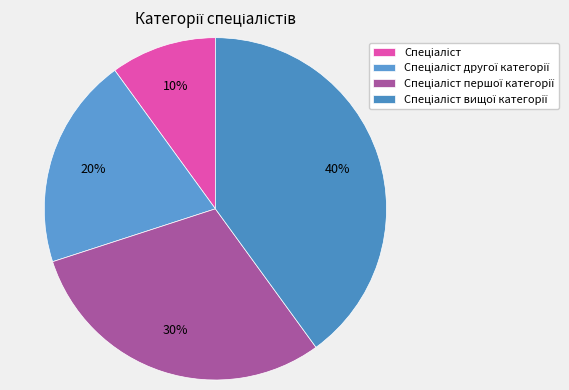

To the nearest percent, what is the difference between the largest and smallest slice percentages?

30%